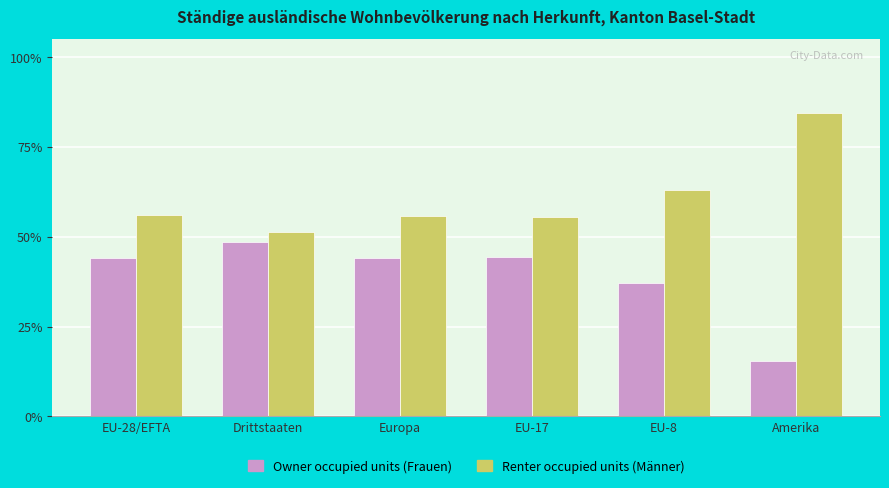

Reading left to right, transcribe all the data shown in this chart.

Owner occupied units (Frauen): EU-28/EFTA=0.4	Drittstaaten=0.5	Europa=0.4	EU-17=0.4	EU-8=0.4	Amerika=0.2
Renter occupied units (Männer): EU-28/EFTA=0.6	Drittstaaten=0.5	Europa=0.6	EU-17=0.6	EU-8=0.6	Amerika=0.8